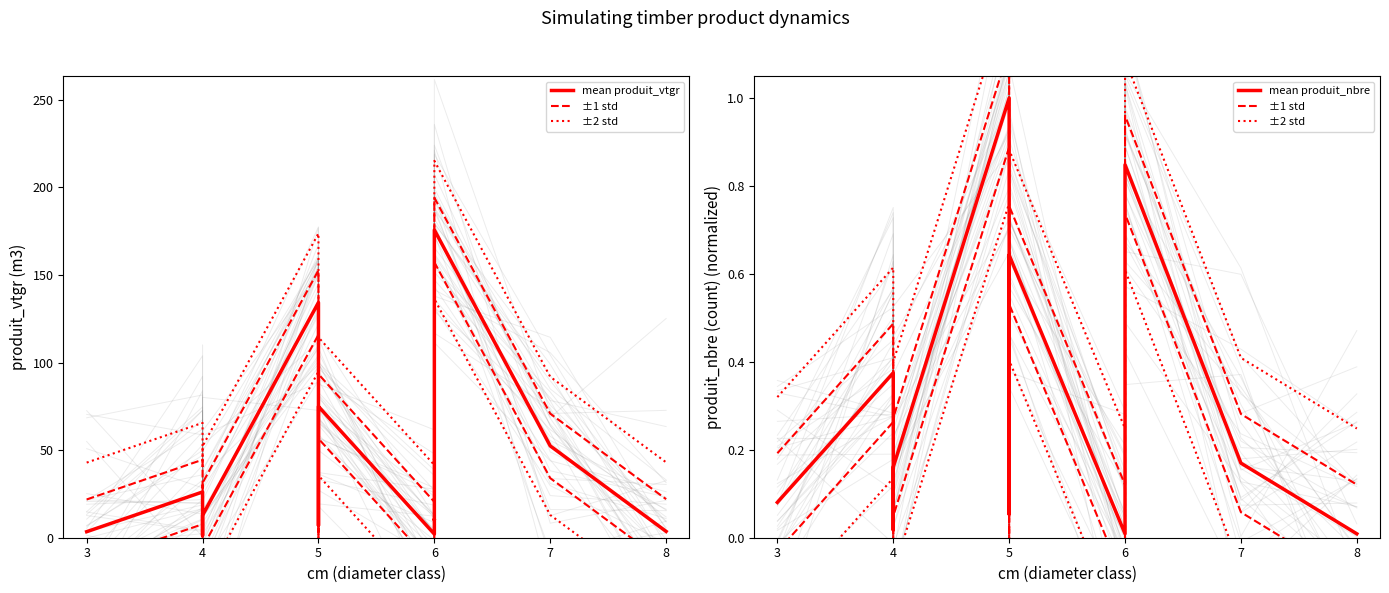

True or false: ±2 std (dotted) and mean produit_nbre (norm) intersect in this chart.

False